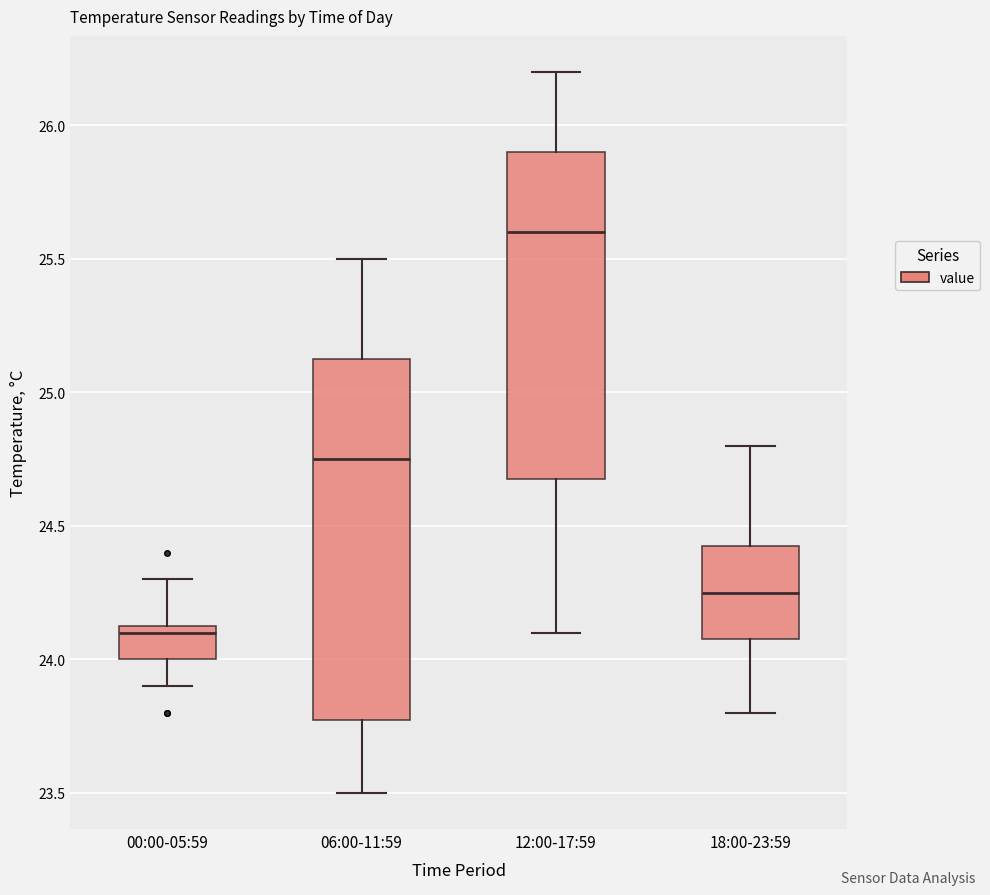

Which box has the lowest median line?

00:00-05:59